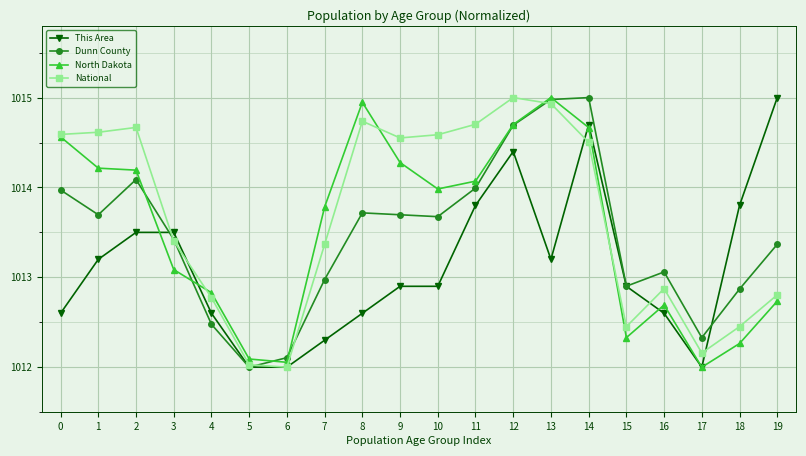

Does the chart have visible grid lines?

Yes